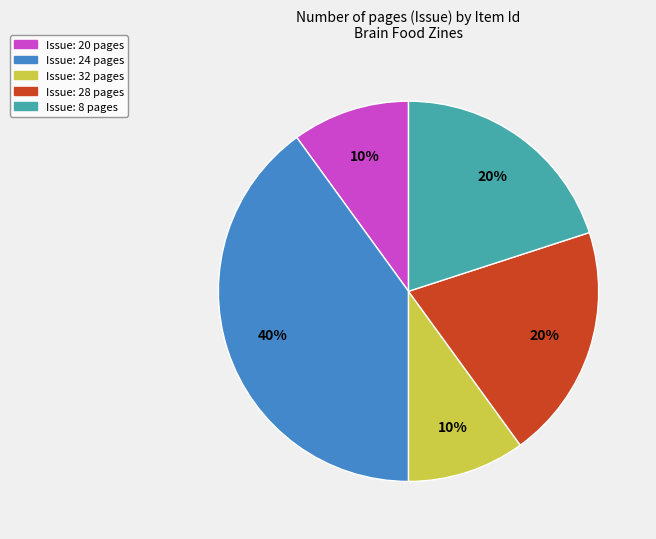

Combined, do Issue: 28 pages and Issue: 20 pages account for over 50%?

No